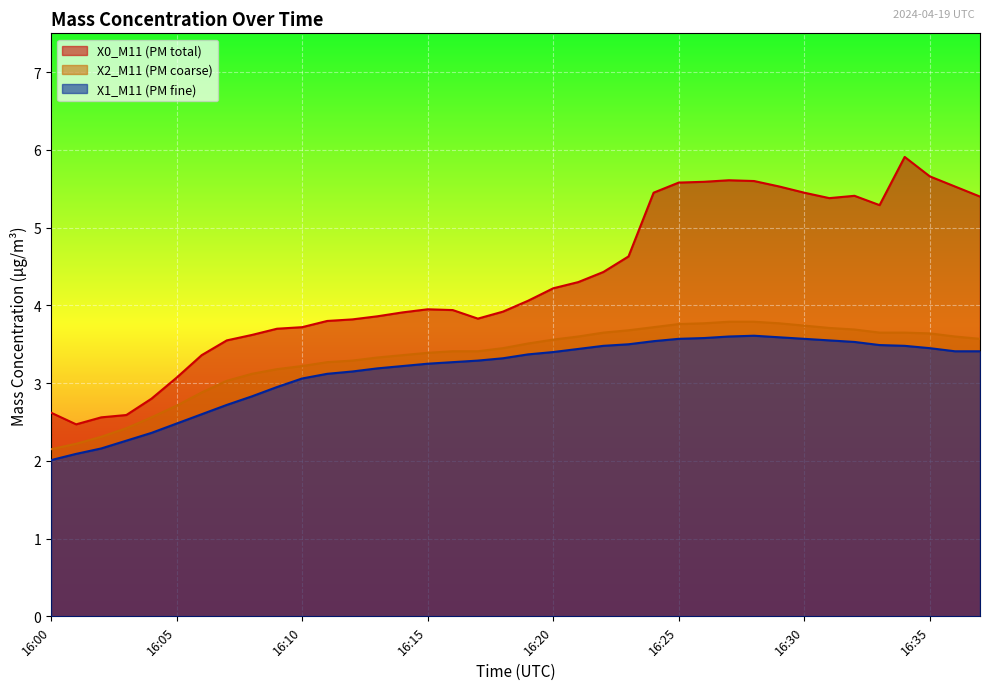

True or false: X2_M11 has a value of 3.8 at 16:28.

True